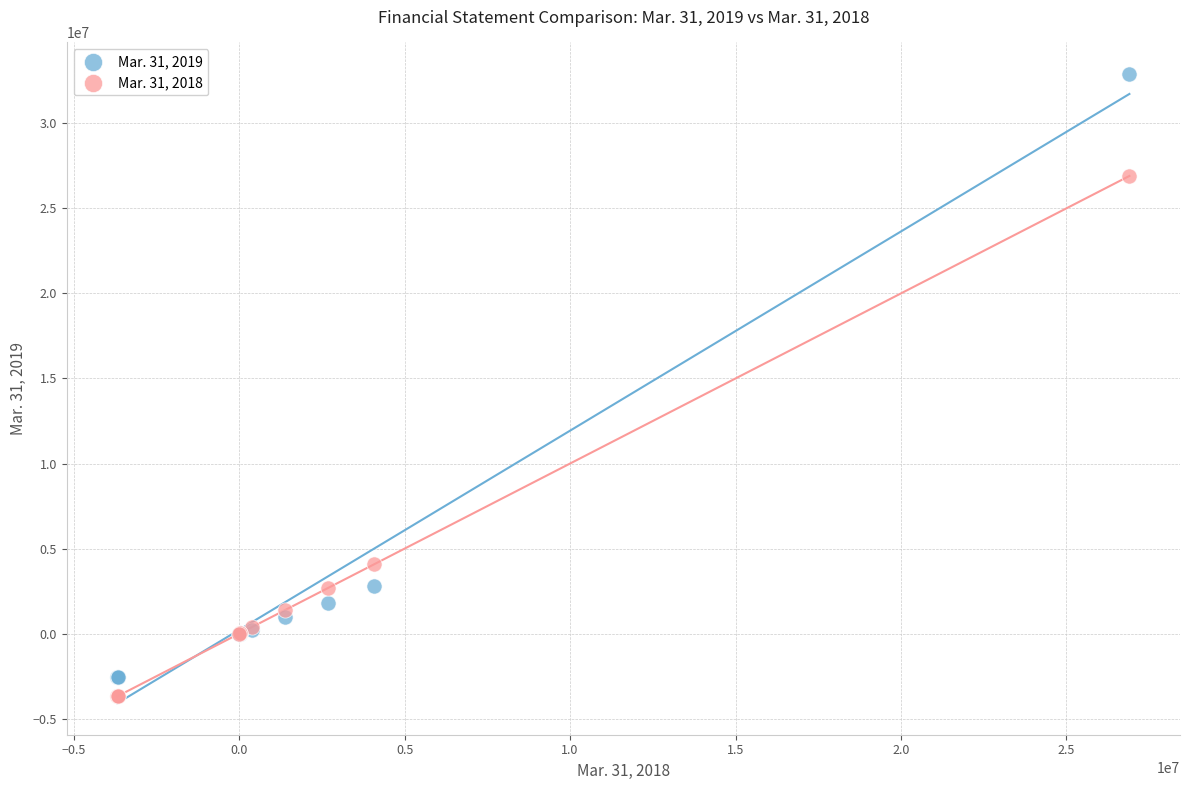

Which series reaches the minimum Y coordinate?

Mar. 31, 2018